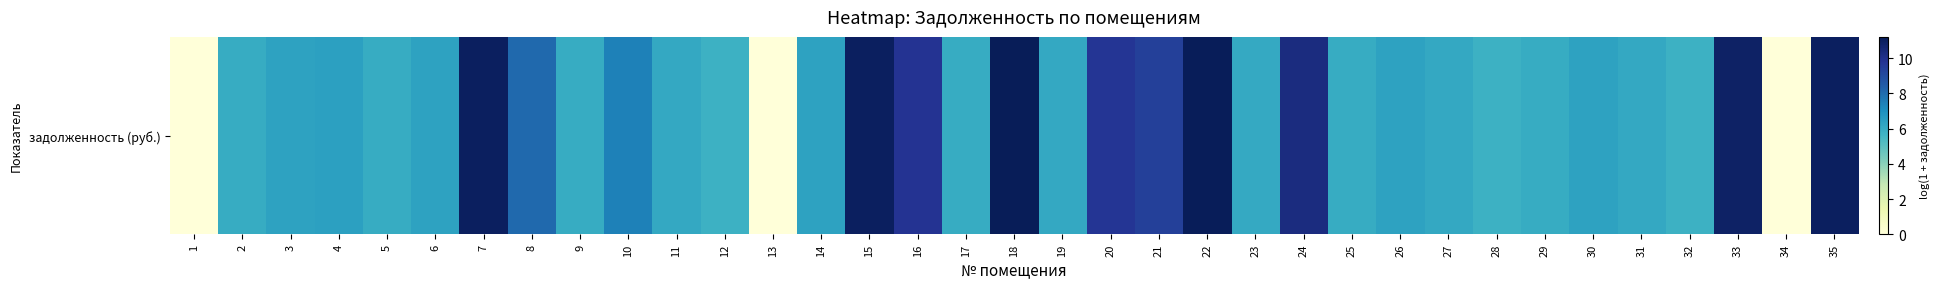

Reading left to right, what are all the values shown in this chart?

0.0	6.0	6.3	6.4	6.0	6.3	11.0	8.1	6.0	7.4	6.1	5.7	0.0	6.3	11.0	9.8	6.0	11.2	6.1	9.7	9.4	11.1	6.1	10.3	6.0	6.3	6.1	5.7	6.0	6.3	6.1	5.8	10.9	0.0	11.0